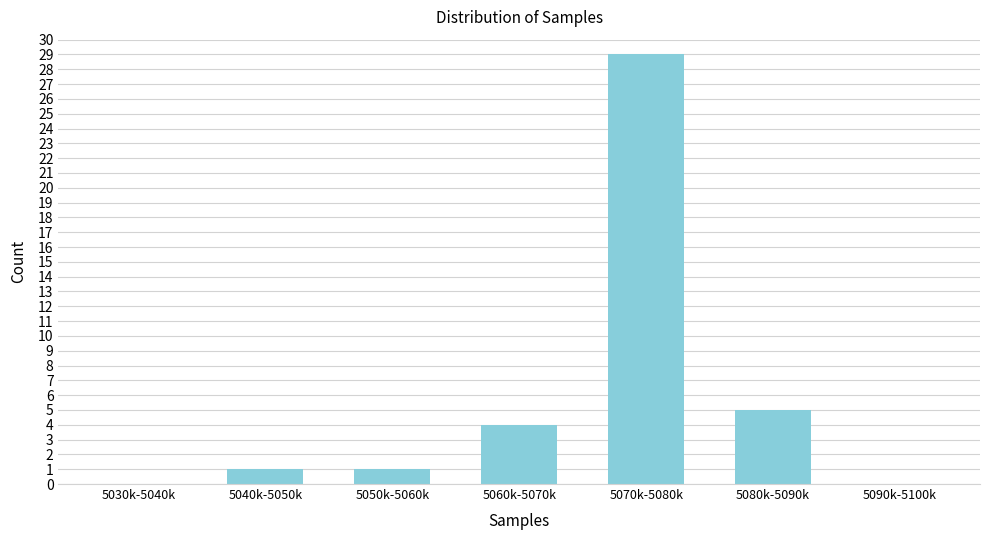

Reading right to left, transcribe all the data shown in this chart.

5090k-5100k=0	5080k-5090k=5	5070k-5080k=29	5060k-5070k=4	5050k-5060k=1	5040k-5050k=1	5030k-5040k=0